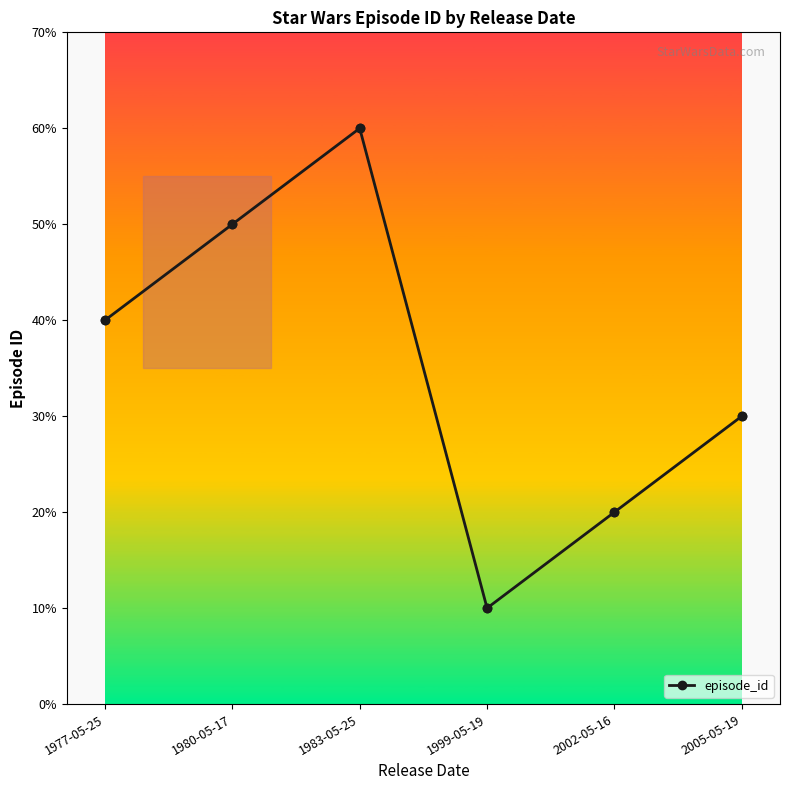

What is the change in value from 1983-05-25 to 2002-05-16?

-4